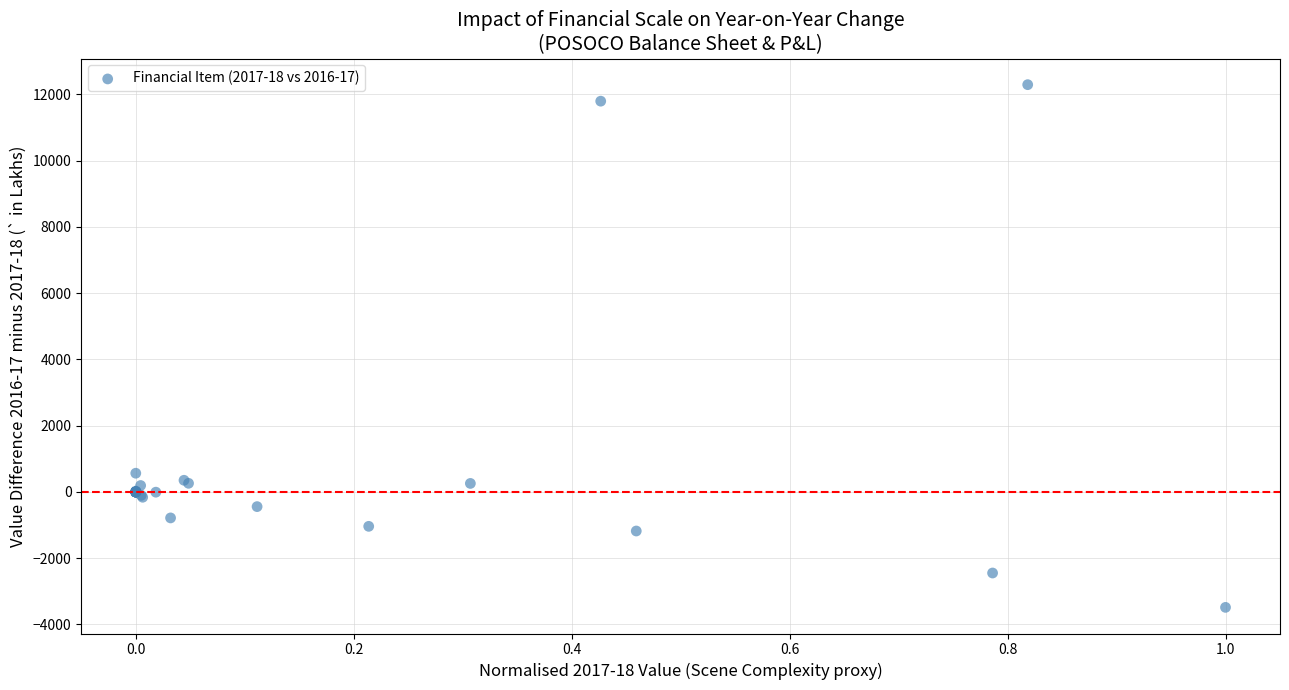

What Y value in the scatter plot is closest to 4405?

566